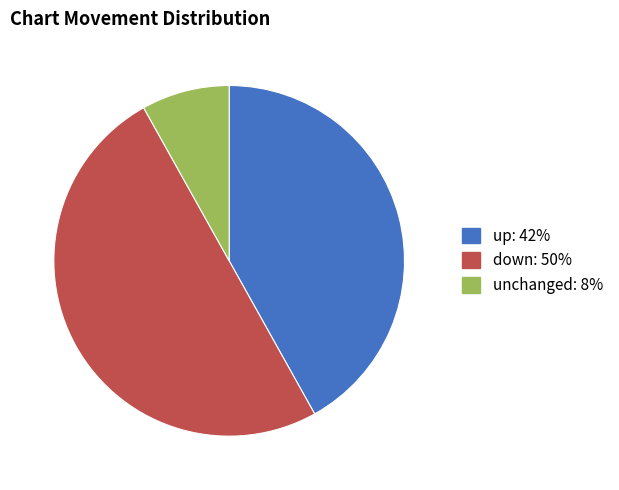

To the nearest percent, what is the difference between the largest and smallest slice percentages?

42%